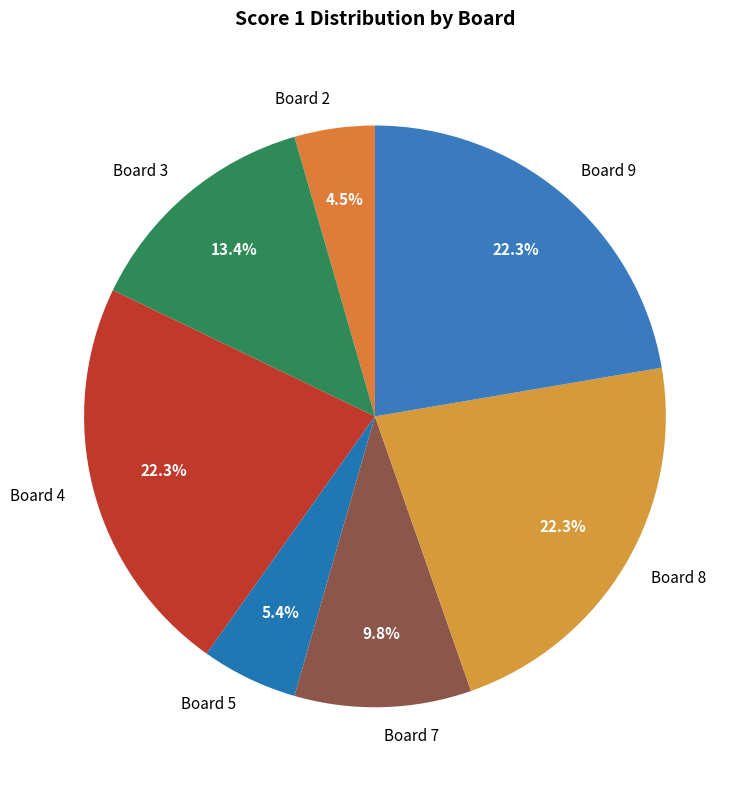

What portion of the pie excludes Board 4?

77.7%